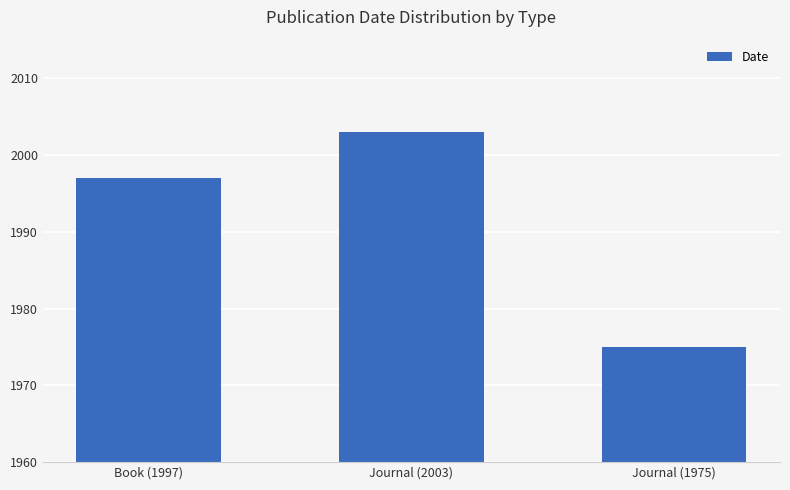

How many series are shown in this chart?

1